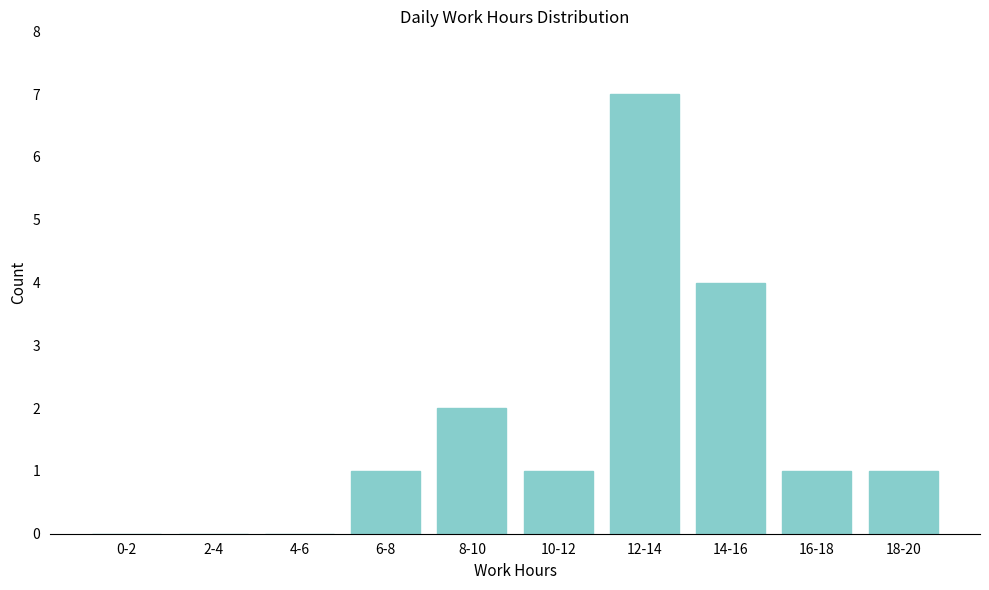

Reading left to right, list all the values displayed in this chart.

0-2=0	2-4=0	4-6=0	6-8=1	8-10=2	10-12=1	12-14=7	14-16=4	16-18=1	18-20=1